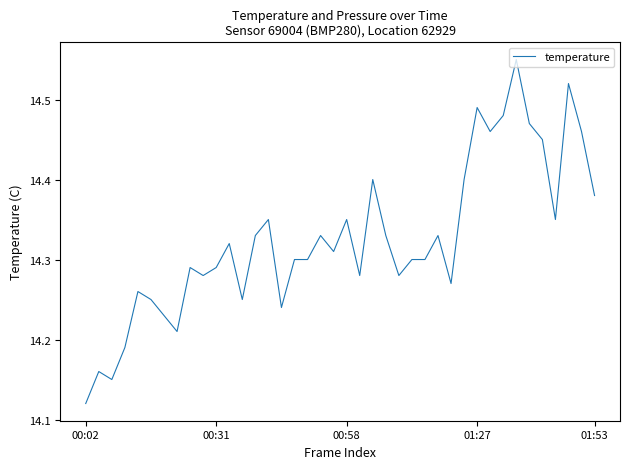

What is the sum of all values?

573.0